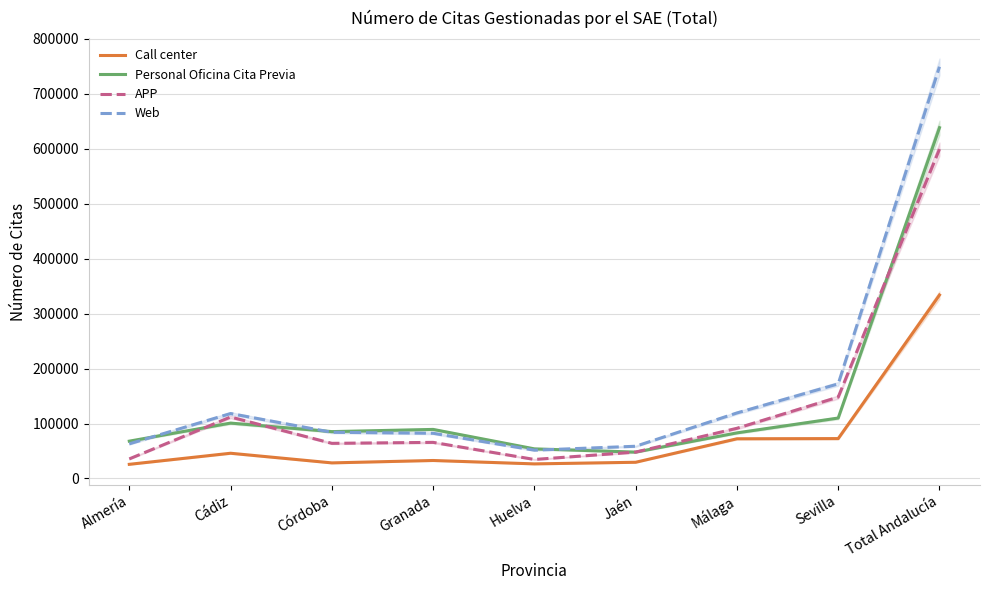

How many categories are shown in the chart?

9